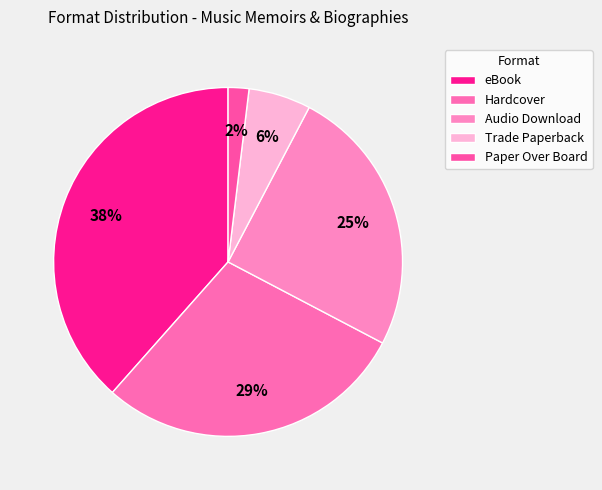

Rank the categories by value from highest to lowest.

eBook, Hardcover, Audio Download, Trade Paperback, Paper Over Board